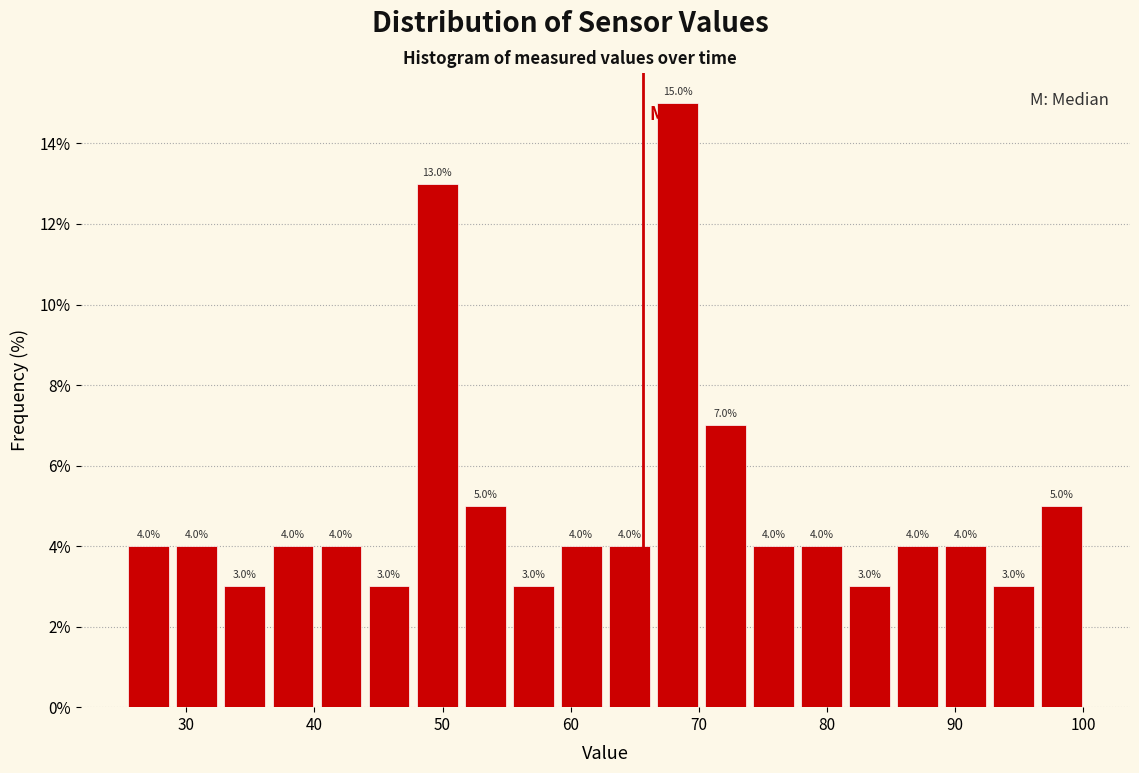

Around what value on the x-axis is the tallest bar? Give the approximate position of its centre, as read against the axis.

68